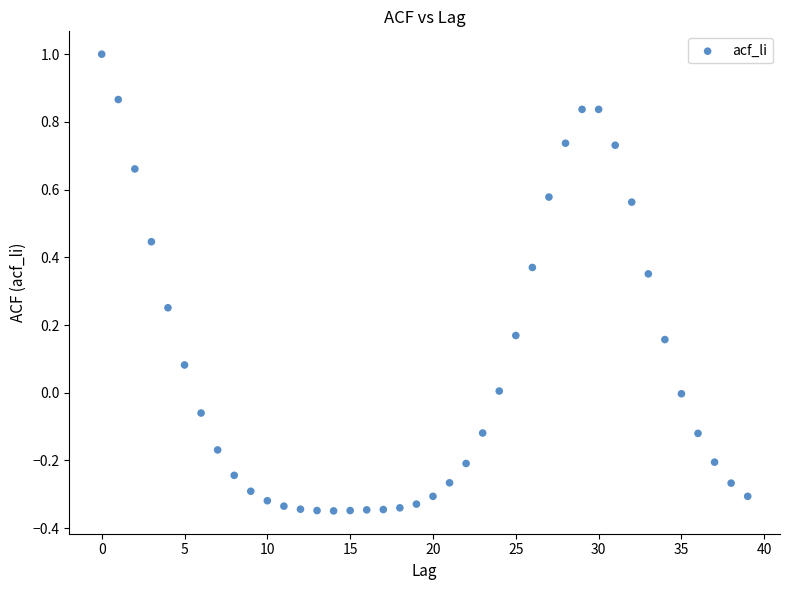

What is the range of Y values (max minus min)?

1.3